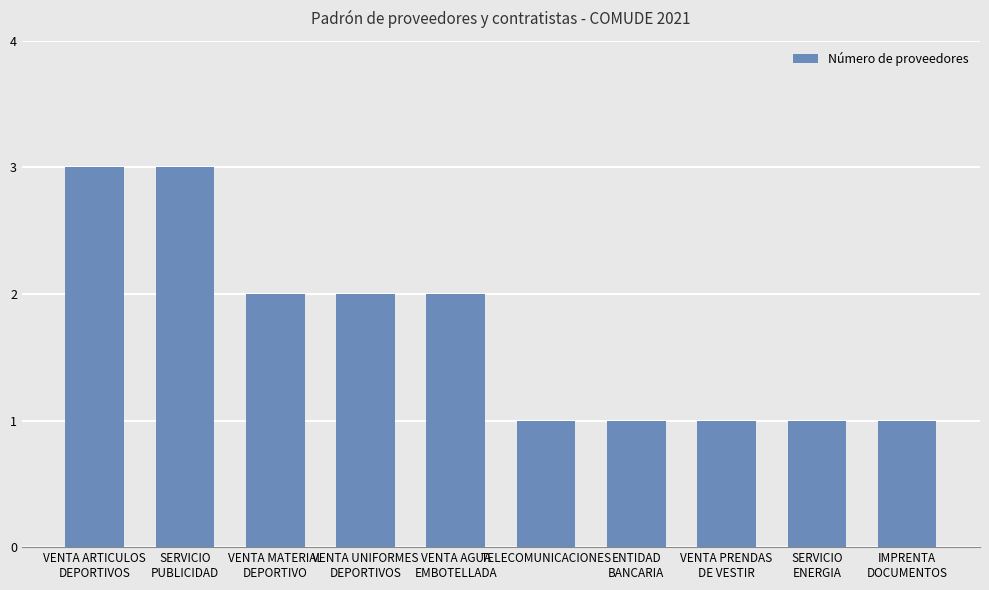

Reading left to right, list all the values displayed in this chart.

3	3	2	2	2	1	1	1	1	1